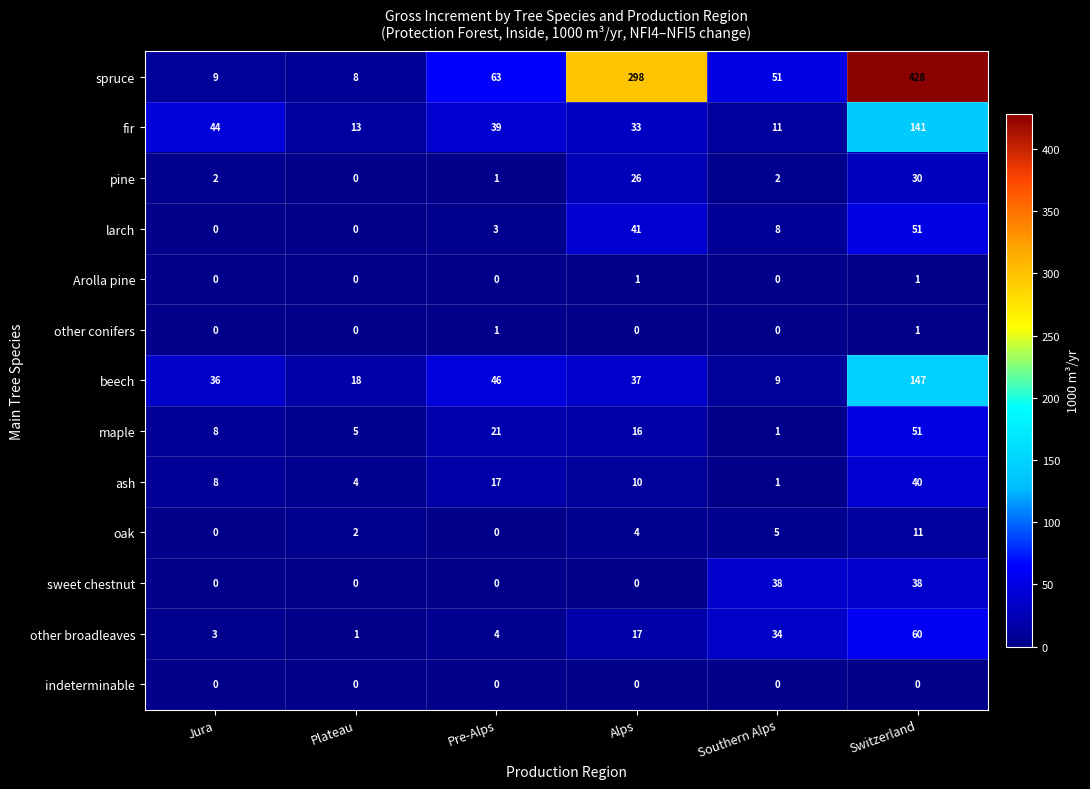

Rank the categories by maple value from lowest to highest.

Southern Alps, Plateau, Jura, Alps, Pre-Alps, Switzerland